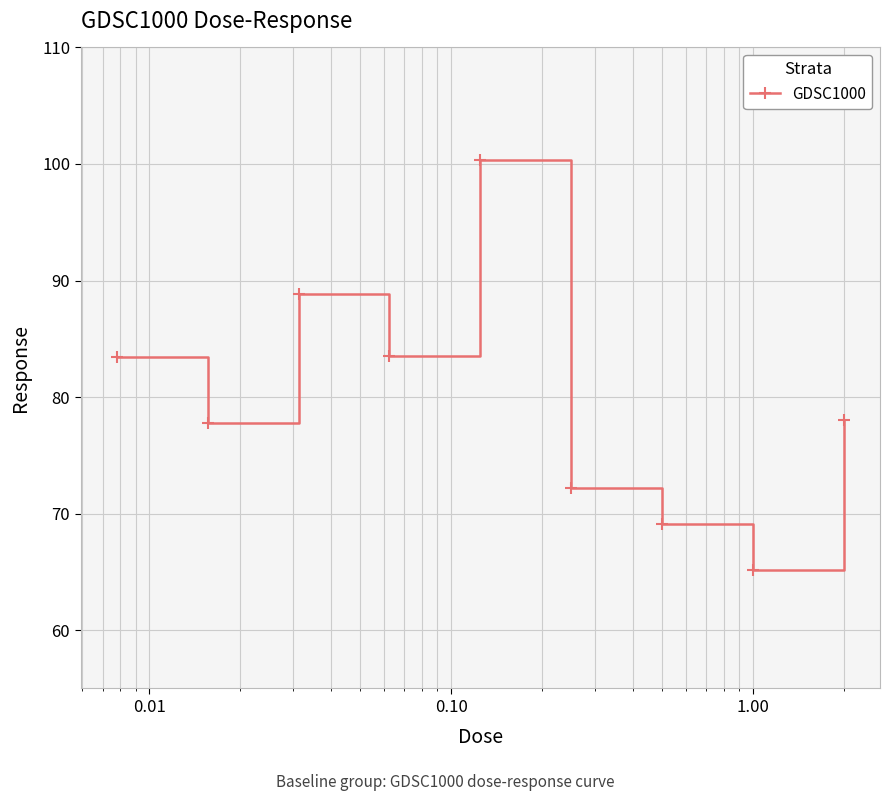

How many interior local peaks (higher than both neighbors) does the data have?

2